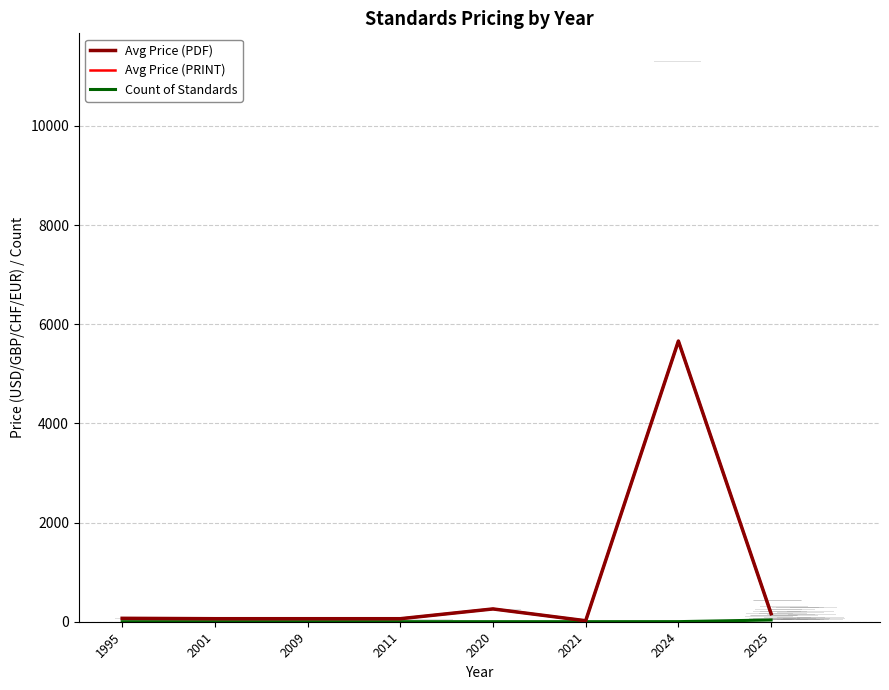

At 2011, list the series in order from smallest to largest.

Count of Standards, Avg Price (PDF), Avg Price (PRINT)